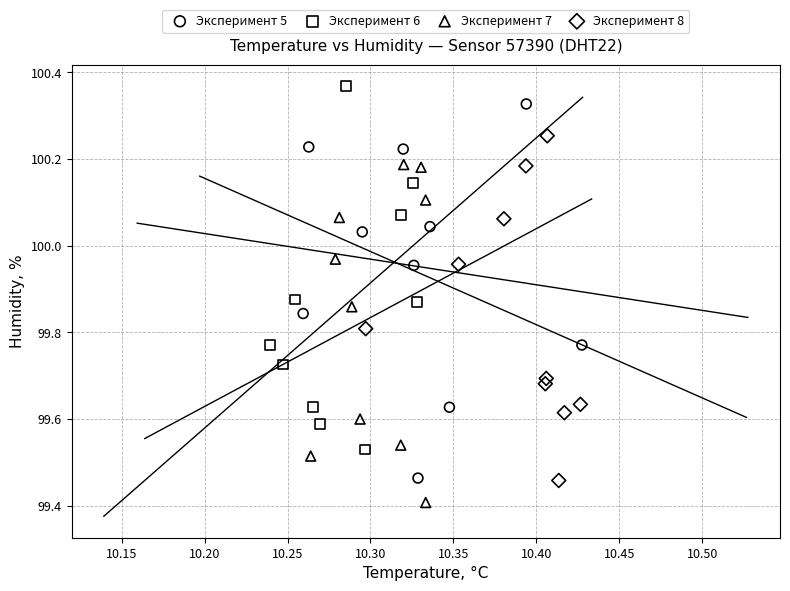

Which series reaches the minimum Y coordinate?

Эксперимент 7